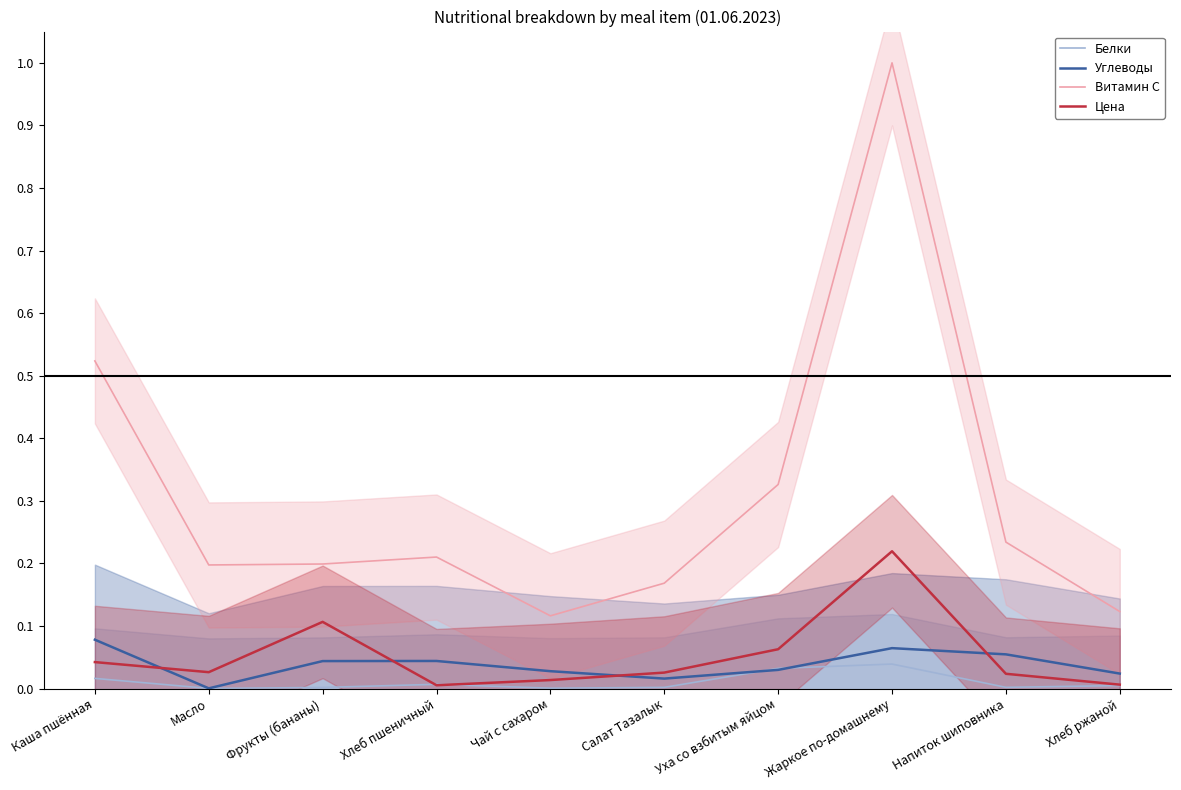

Where is the first local minimum for Белки?

Масло